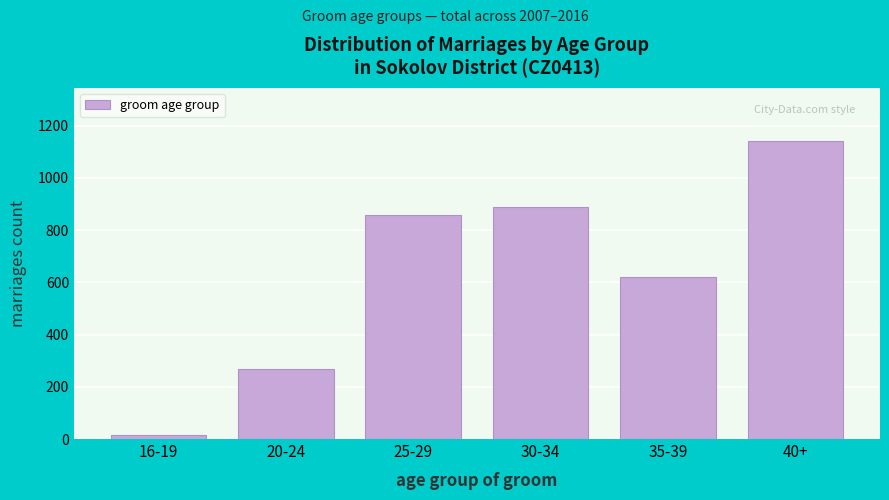

Reading left to right, what are all the values shown in this chart?

14	269	859	890	619	1140